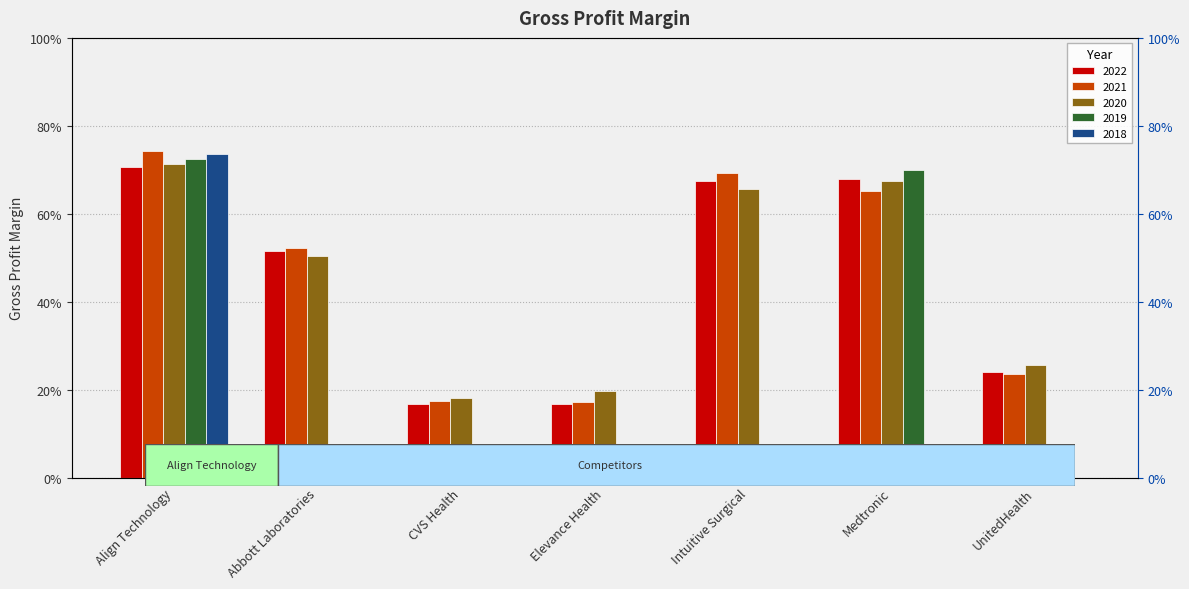

What value does the 2022 series have at Elevance Health?

0.2